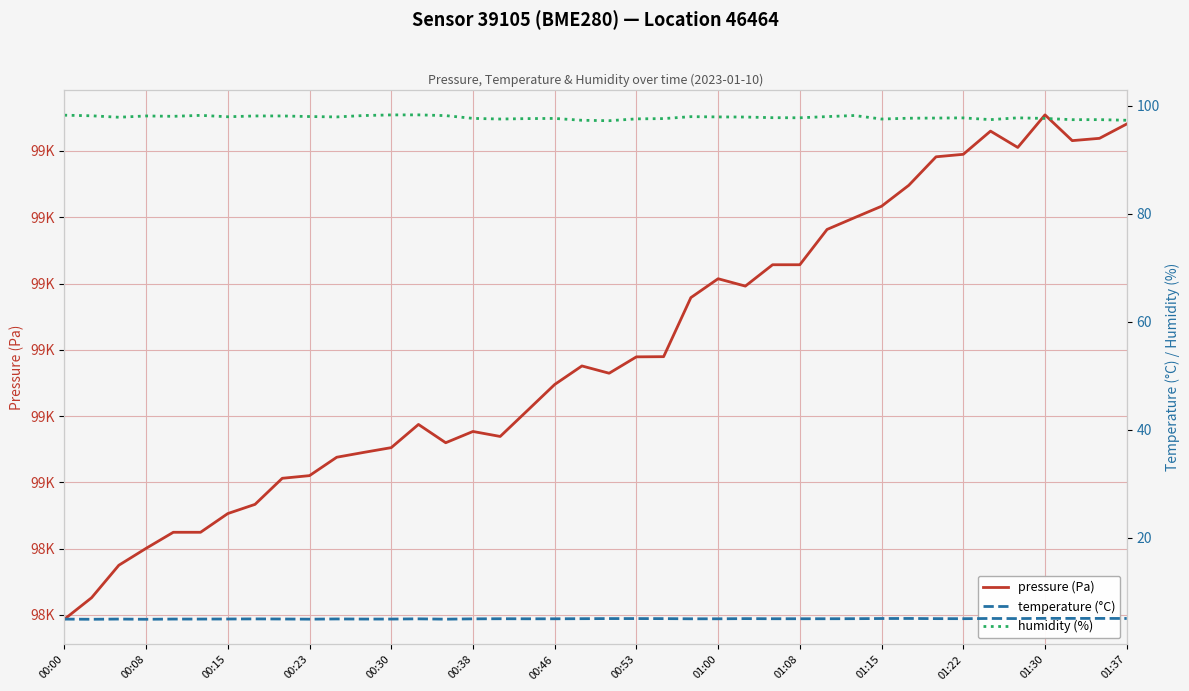

Is it true that pressure (Pa) equals 98566.2 at 20?

True